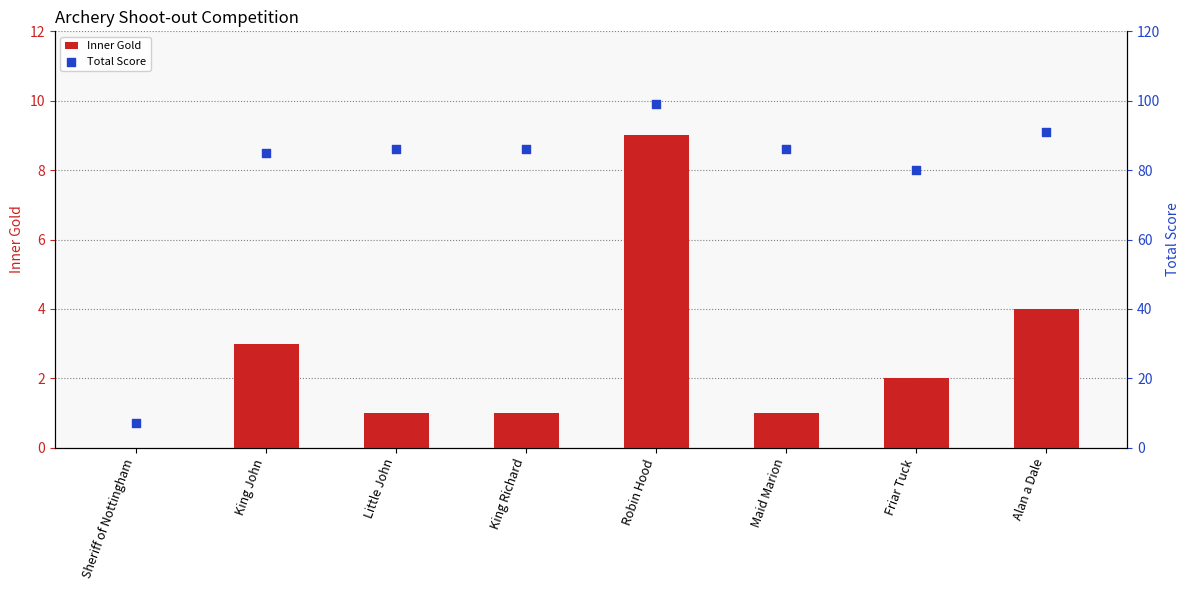

What are all the series names shown in the legend?

Inner Gold, Total Score